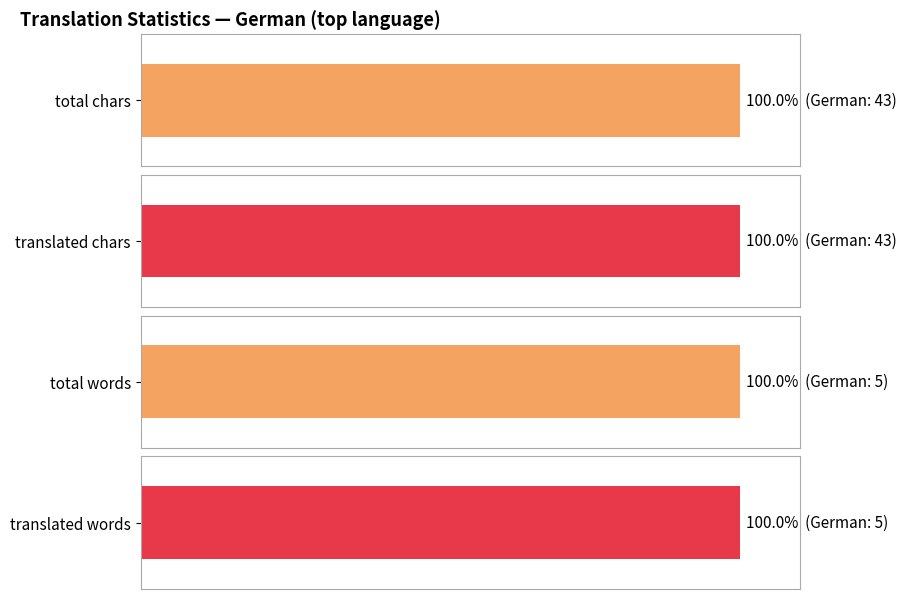

The total series shows -1 at Afrikaans. True or false?

False